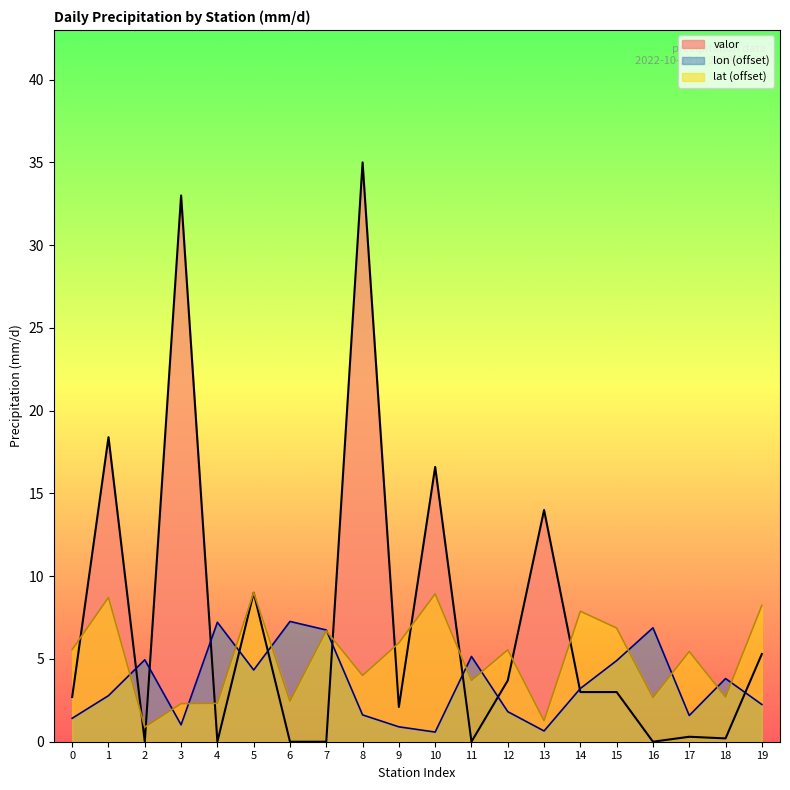

What is the approximate value of valor at 3?

33.0